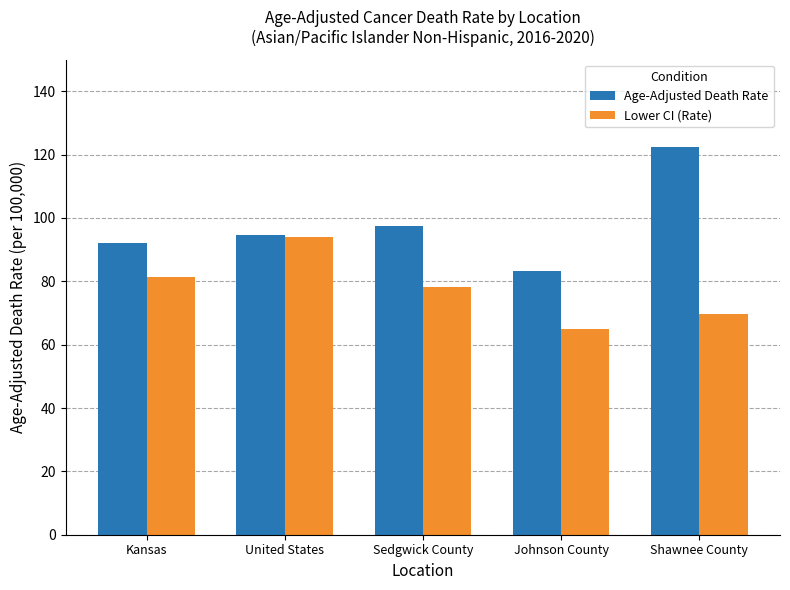

Which series has the largest range (max minus min)?

Age-Adjusted Death Rate